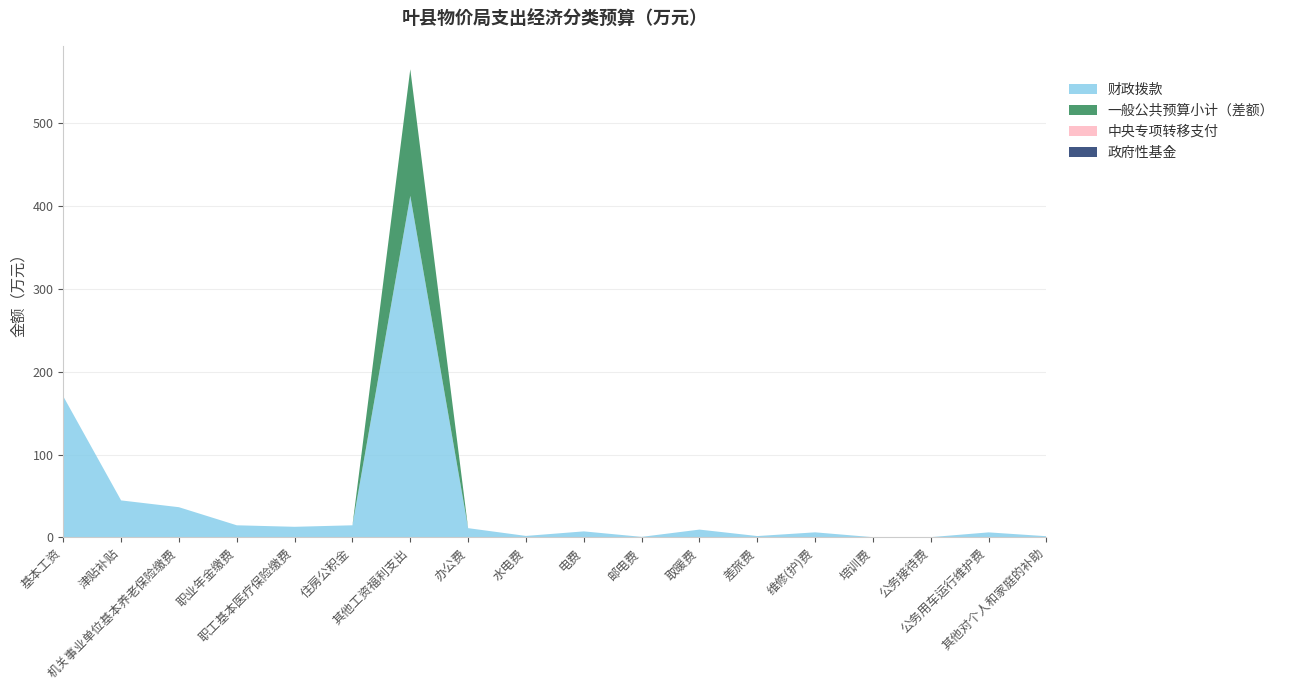

Reading left to right, list all the values displayed in this chart.

财政拨款: 基本工资=170.3	津贴补贴=44.6	机关事业单位基本养老保险缴费=36.4	职业年金缴费=14.6	职工基本医疗保险缴费=12.7	住房公积金=14.6	其他工资福利支出=412.5	办公费=11.1	水电费=1.7	电费=7.2	邮电费=0.6	取暖费=9.4	差旅费=1.6	维修(护)费=6.0	培训费=0.2	公务接待费=0.3	公务用车运行维护费=6.0	其他对个人和家庭的补助=1.4
一般公共预算小计: 基本工资=170.3	津贴补贴=44.6	机关事业单位基本养老保险缴费=36.4	职业年金缴费=14.6	职工基本医疗保险缴费=12.7	住房公积金=14.6	其他工资福利支出=565.5	办公费=11.1	水电费=1.7	电费=7.2	邮电费=0.6	取暖费=9.4	差旅费=1.6	维修(护)费=6.0	培训费=0.2	公务接待费=0.3	公务用车运行维护费=6.0	其他对个人和家庭的补助=1.4
中央专项转移支付: 基本工资=0.0	津贴补贴=0.0	机关事业单位基本养老保险缴费=0.0	职业年金缴费=0.0	职工基本医疗保险缴费=0.0	住房公积金=0.0	其他工资福利支出=0.0	办公费=0.0	水电费=0.0	电费=0.0	邮电费=0.0	取暖费=0.0	差旅费=0.0	维修(护)费=0.0	培训费=0.0	公务接待费=0.0	公务用车运行维护费=0.0	其他对个人和家庭的补助=0.0
政府性基金: 基本工资=0.0	津贴补贴=0.0	机关事业单位基本养老保险缴费=0.0	职业年金缴费=0.0	职工基本医疗保险缴费=0.0	住房公积金=0.0	其他工资福利支出=0.0	办公费=0.0	水电费=0.0	电费=0.0	邮电费=0.0	取暖费=0.0	差旅费=0.0	维修(护)费=0.0	培训费=0.0	公务接待费=0.0	公务用车运行维护费=0.0	其他对个人和家庭的补助=0.0